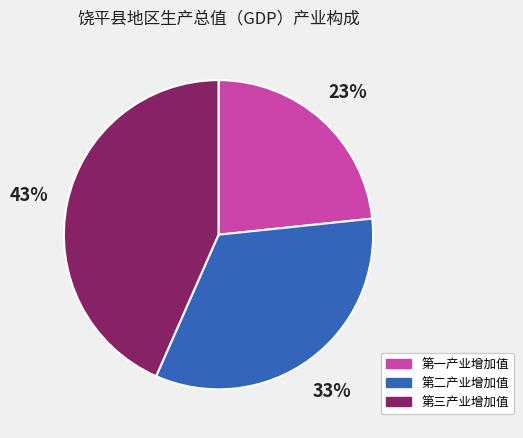

How many segments does this pie chart have?

3